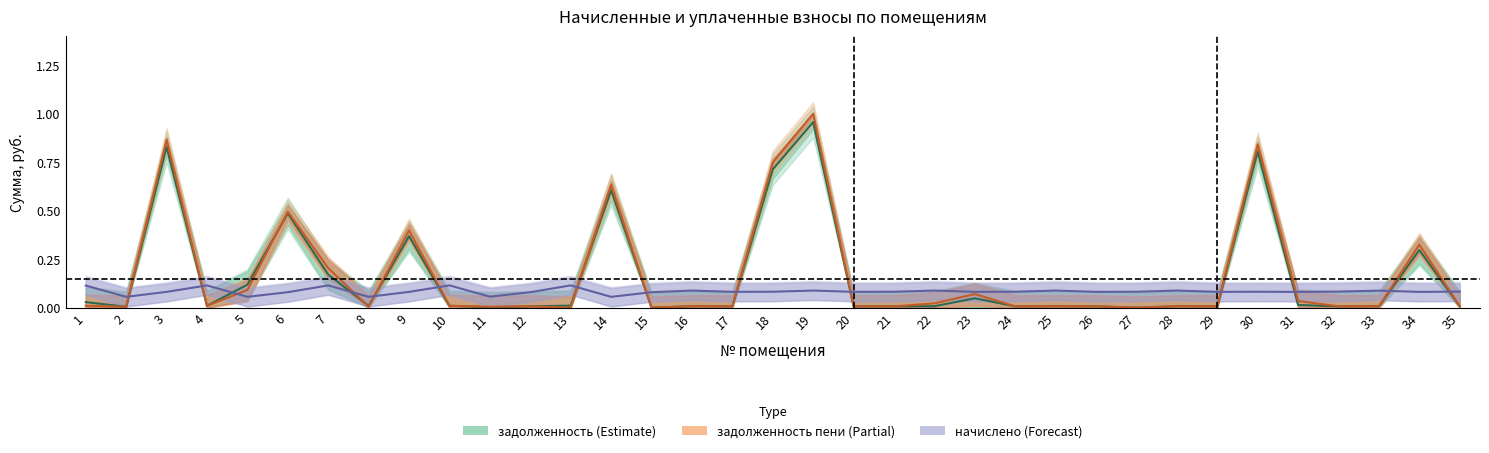

How many distinct data groups are displayed?

3